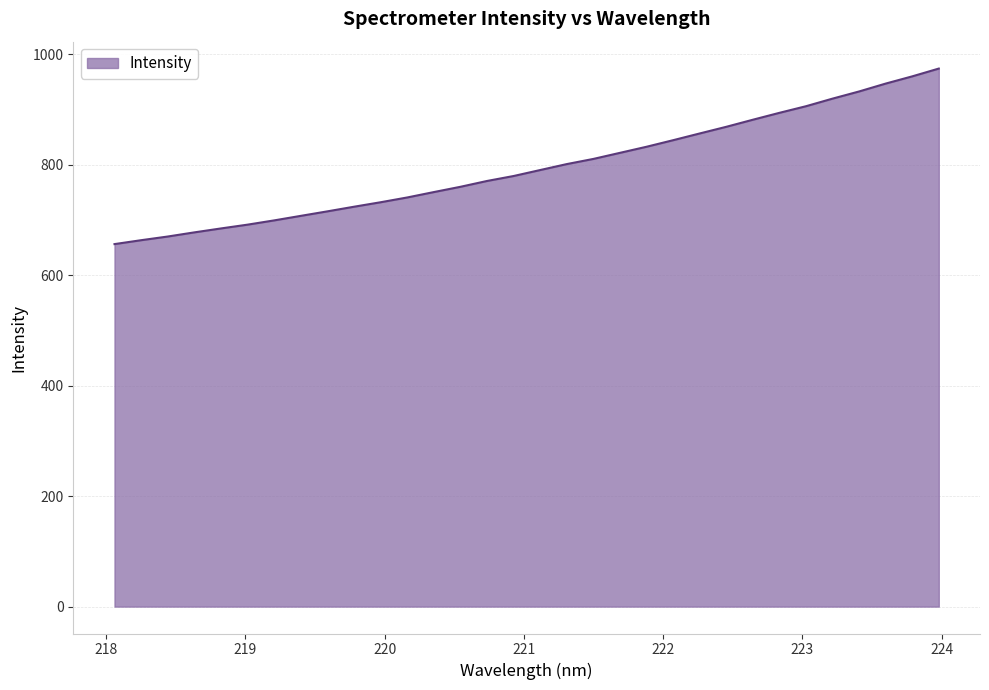

How many values exceed 790?

16